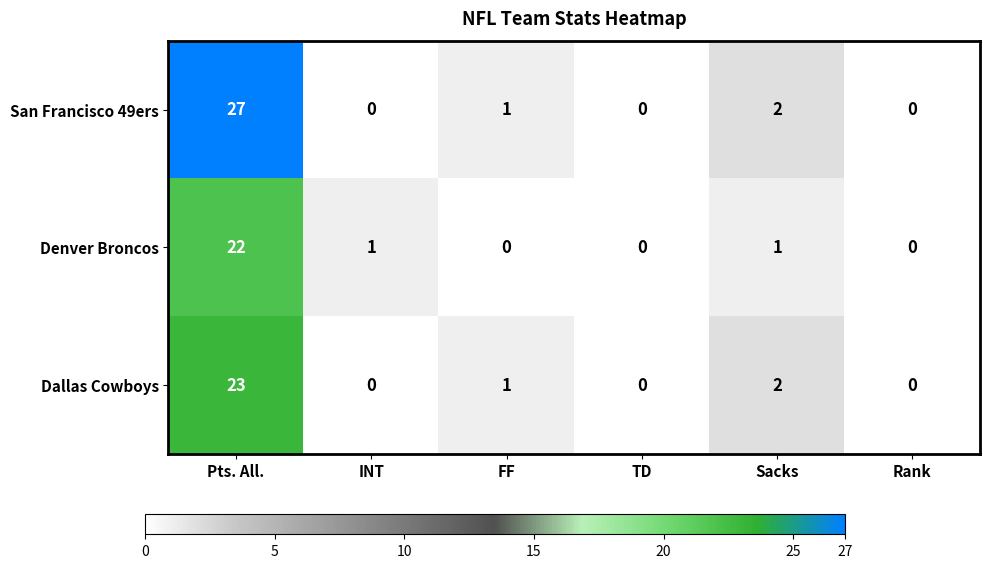

Reading left to right, list all the values displayed in this chart.

San Francisco 49ers: 27	0	1	0	2	0
Denver Broncos: 22	1	0	0	1	0
Dallas Cowboys: 23	0	1	0	2	0